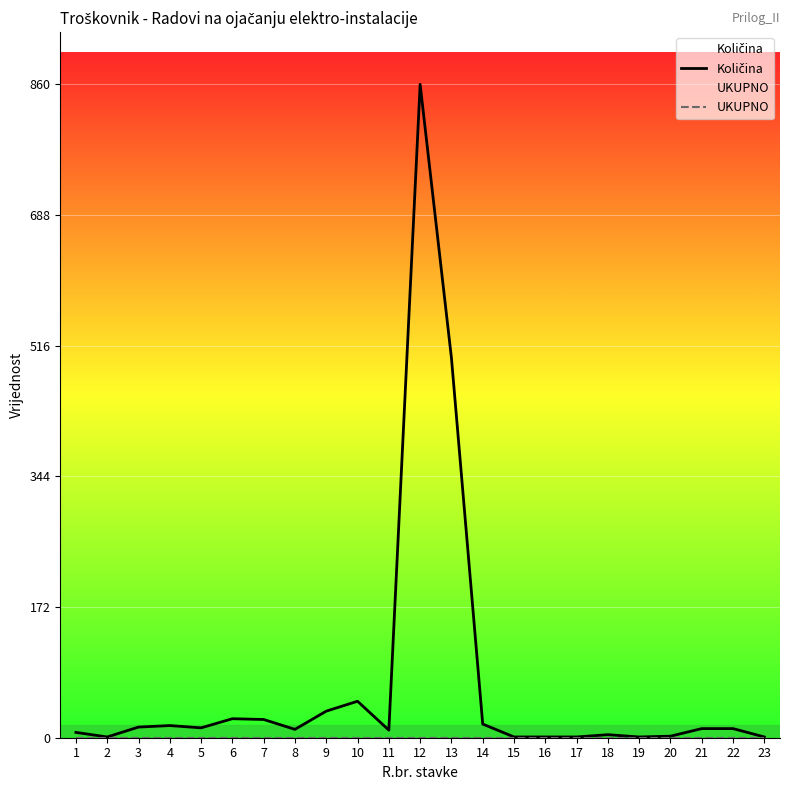

At how many categories does at least one series exceed 589?

1